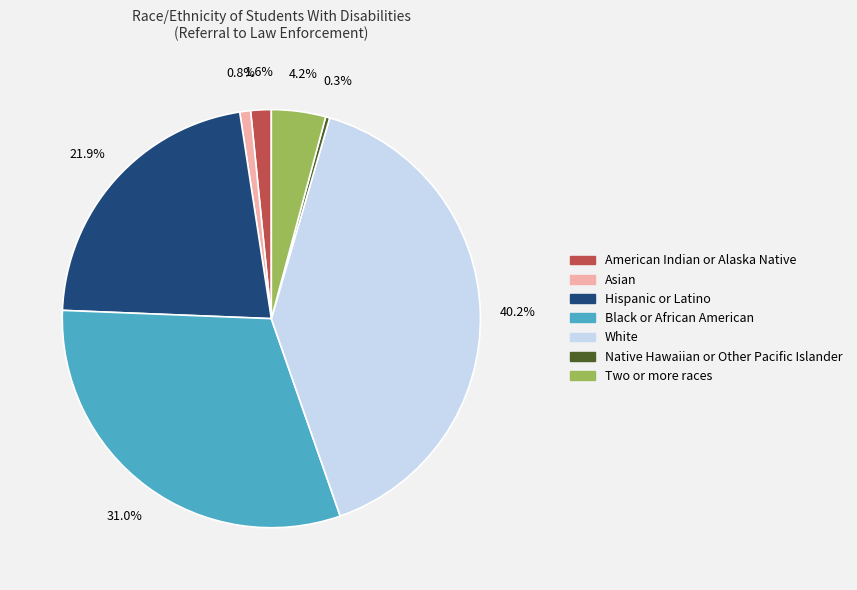

To the nearest percent, what is the average slice percentage?

14%